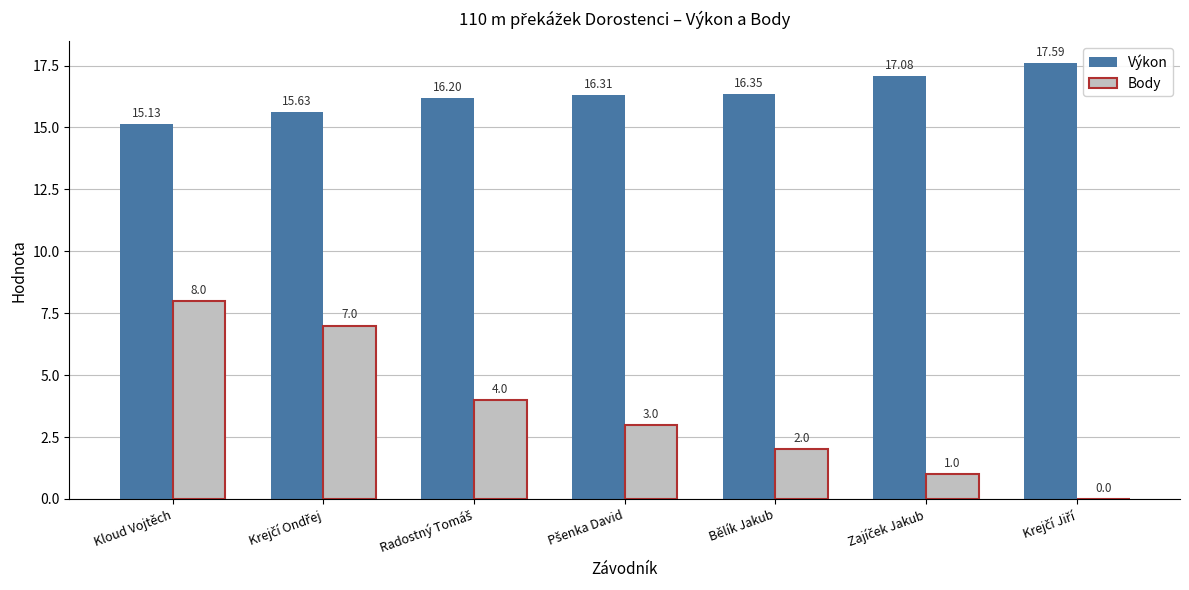

Where does the Body series first go above 3?

Kloud Vojtěch